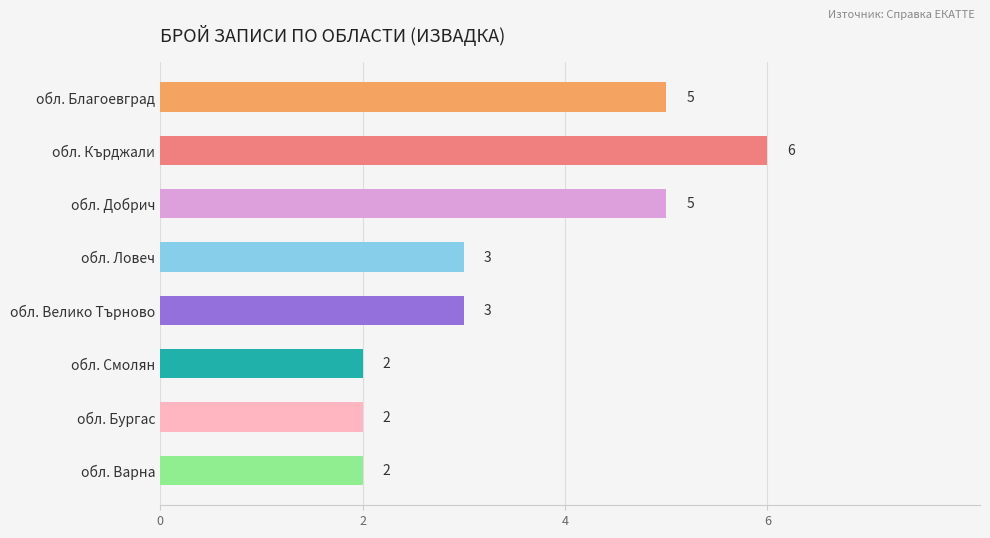

Are the bars horizontal?

Yes